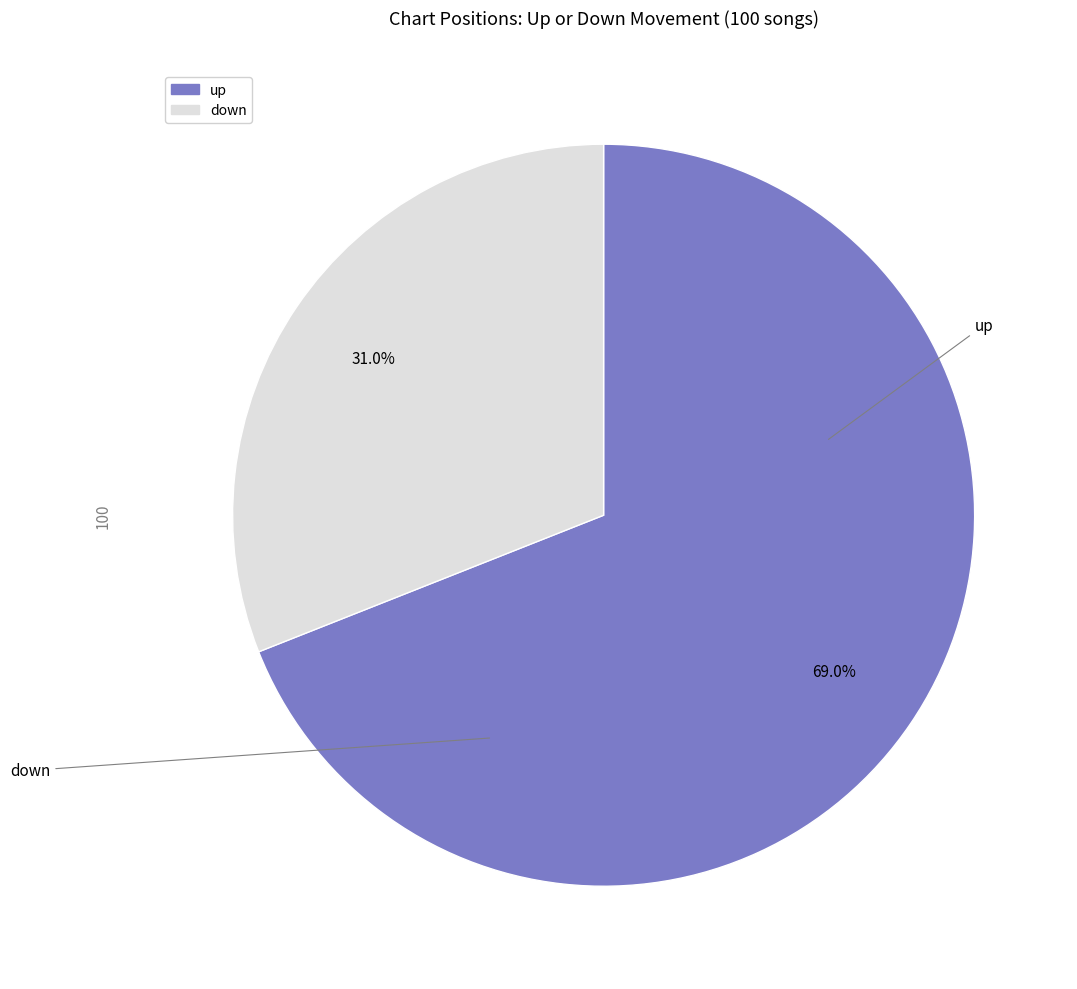

Do down and up together represent more than half of the pie?

Yes